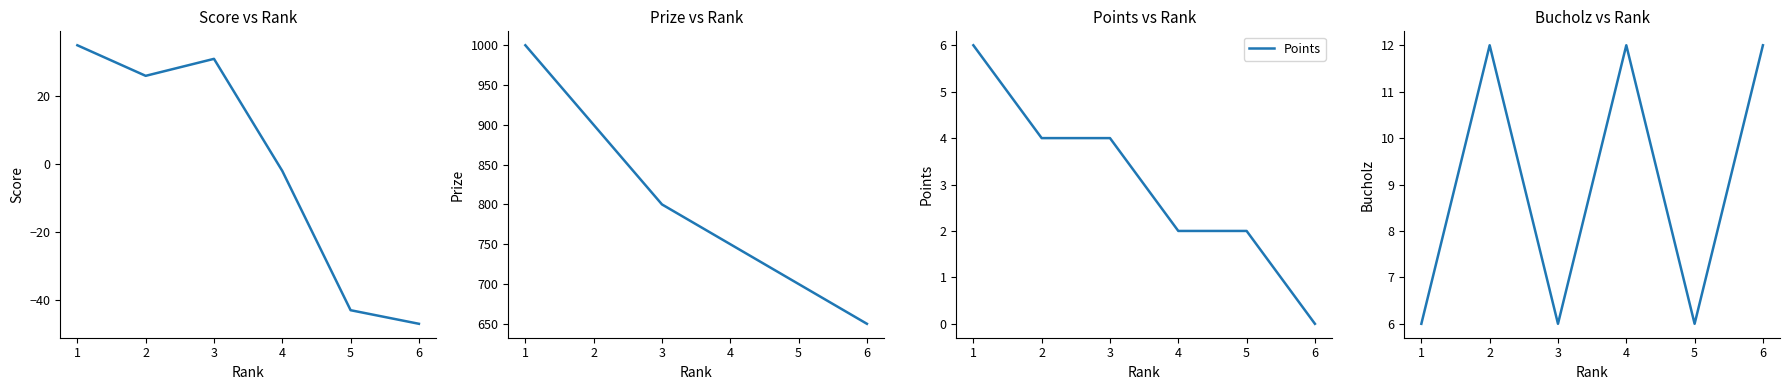

What is the approximate value of Points at 1?

6